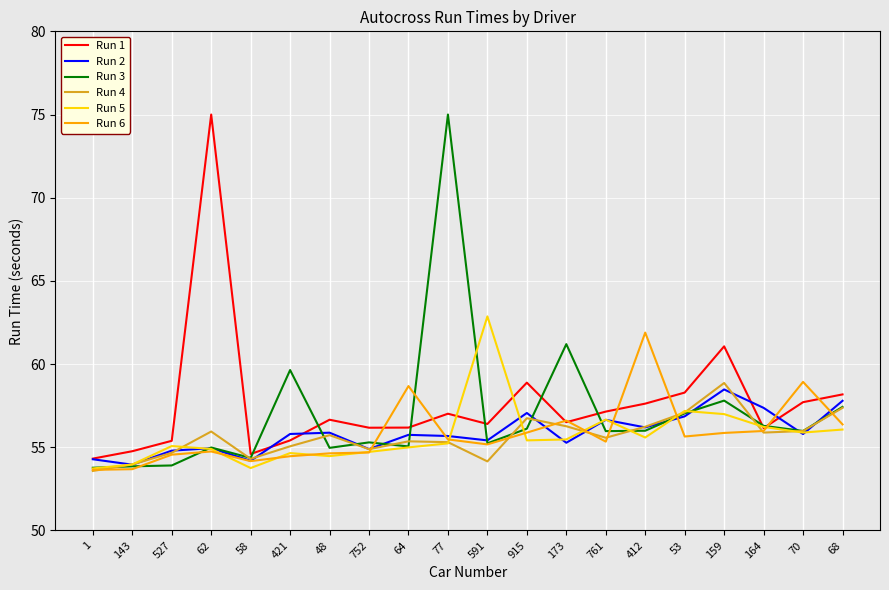

What is the difference between the maximum and minimum values in the Run 1 series?

20.7